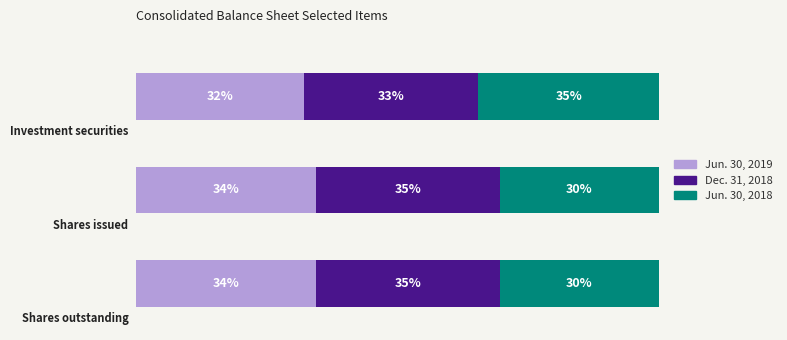

Is it true that Jun. 30, 2018 equals 232459829 at Shares issued?

False